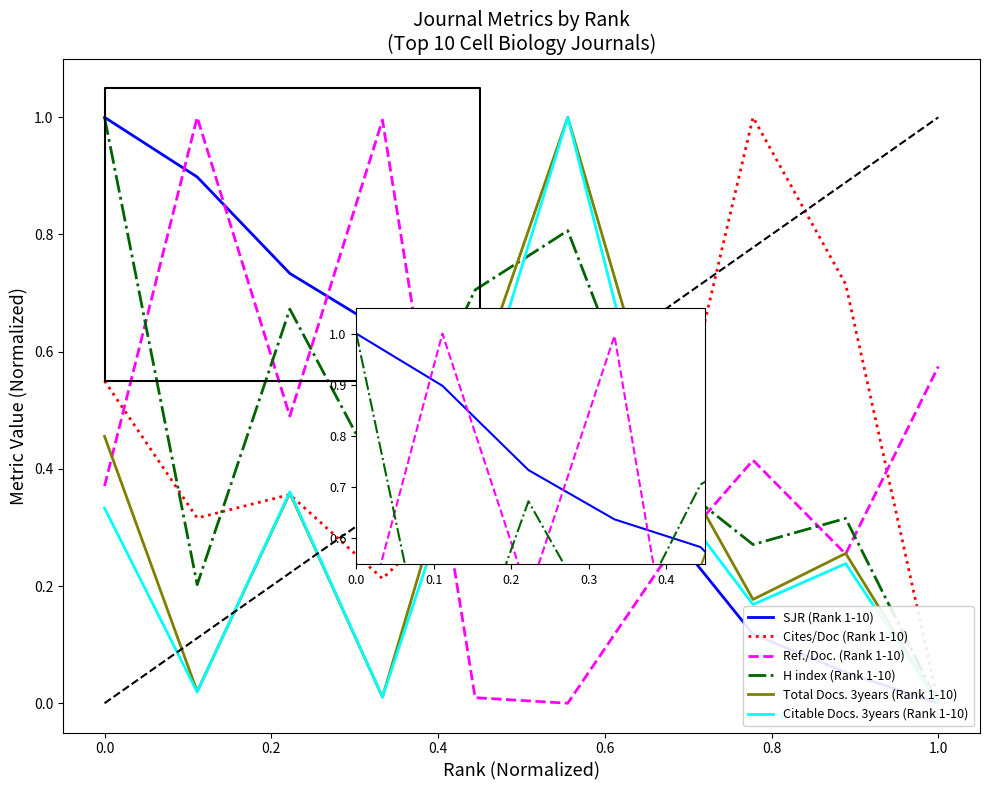

True or false: Citable Docs. 3years (Rank 1-10) has more than 1 points higher than both neighbors.

True